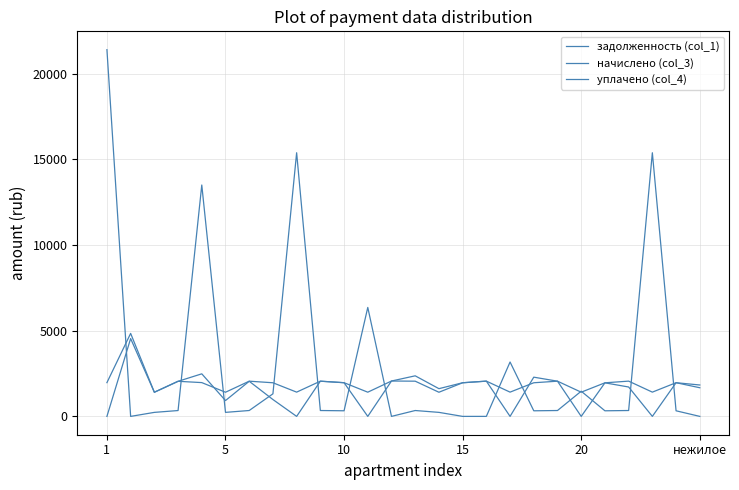

How many lines are shown in the chart?

3